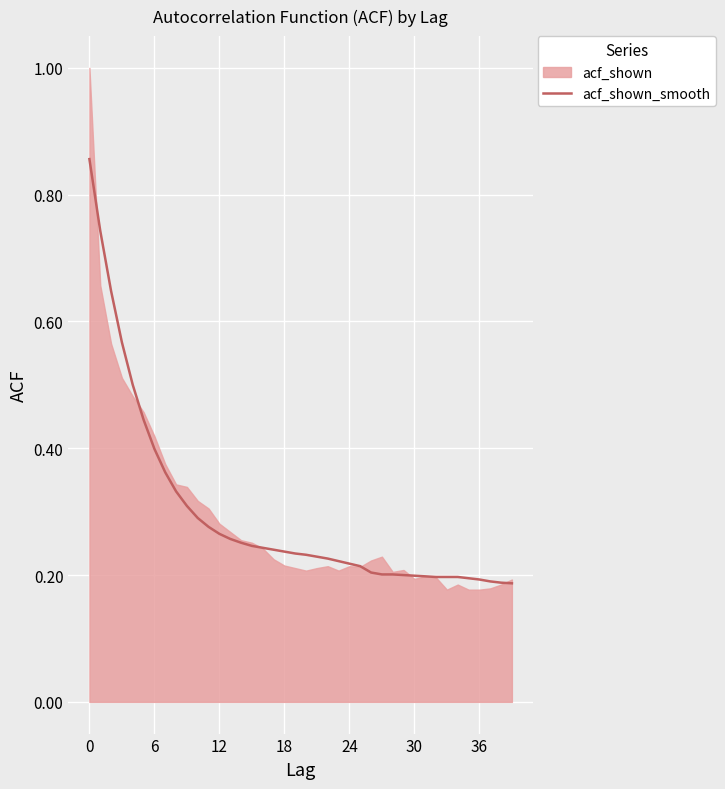

What is the value of the 22nd point from the left?

0.2